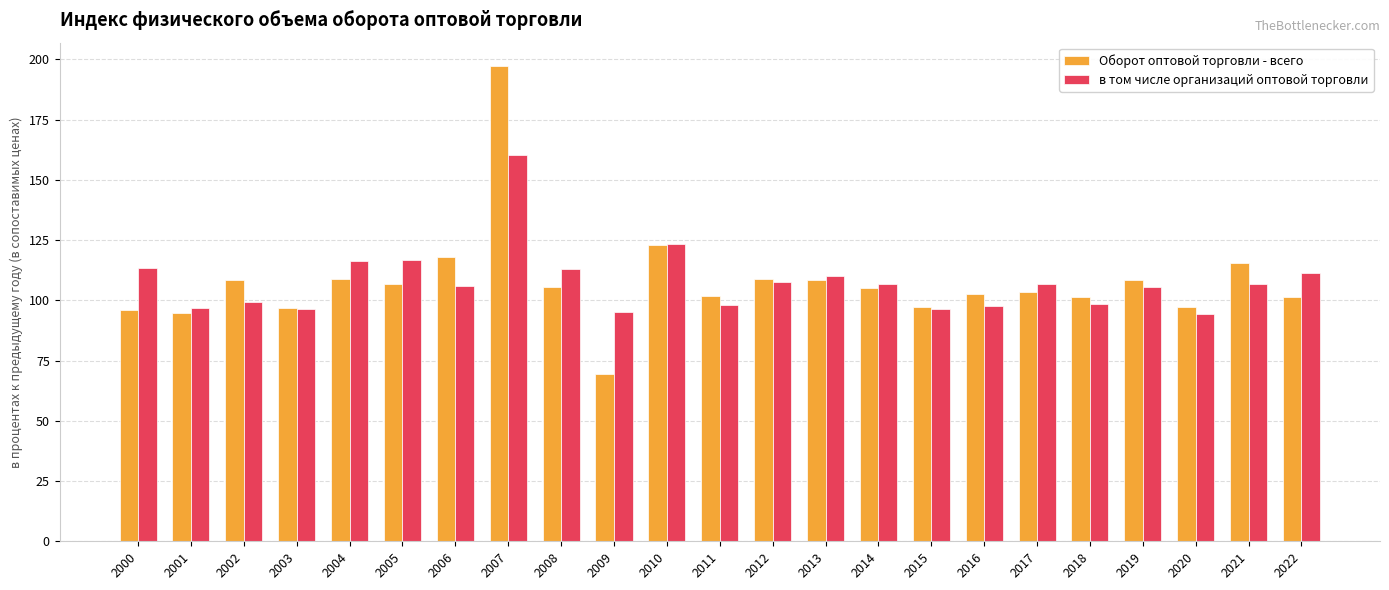

Is the value of Оборот оптовой торговли - всего at 2018 greater than the value of в том числе организаций оптовой торговли at 2019?

No